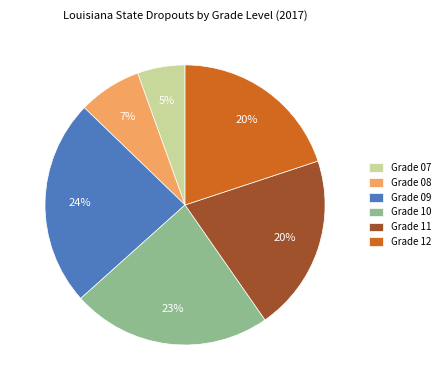

Count the number of slices in the pie.

6